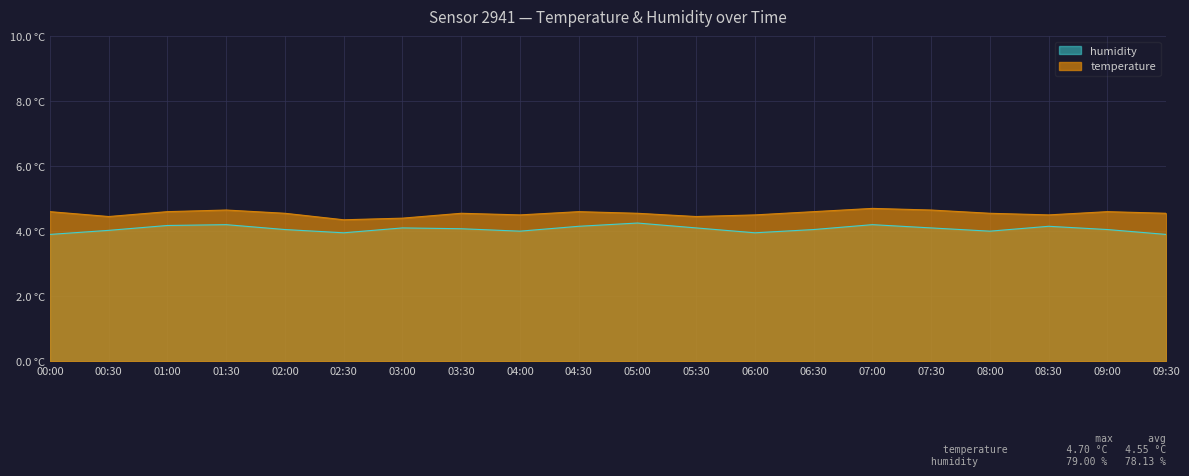

How many interior local valleys does the temperature series have?

5